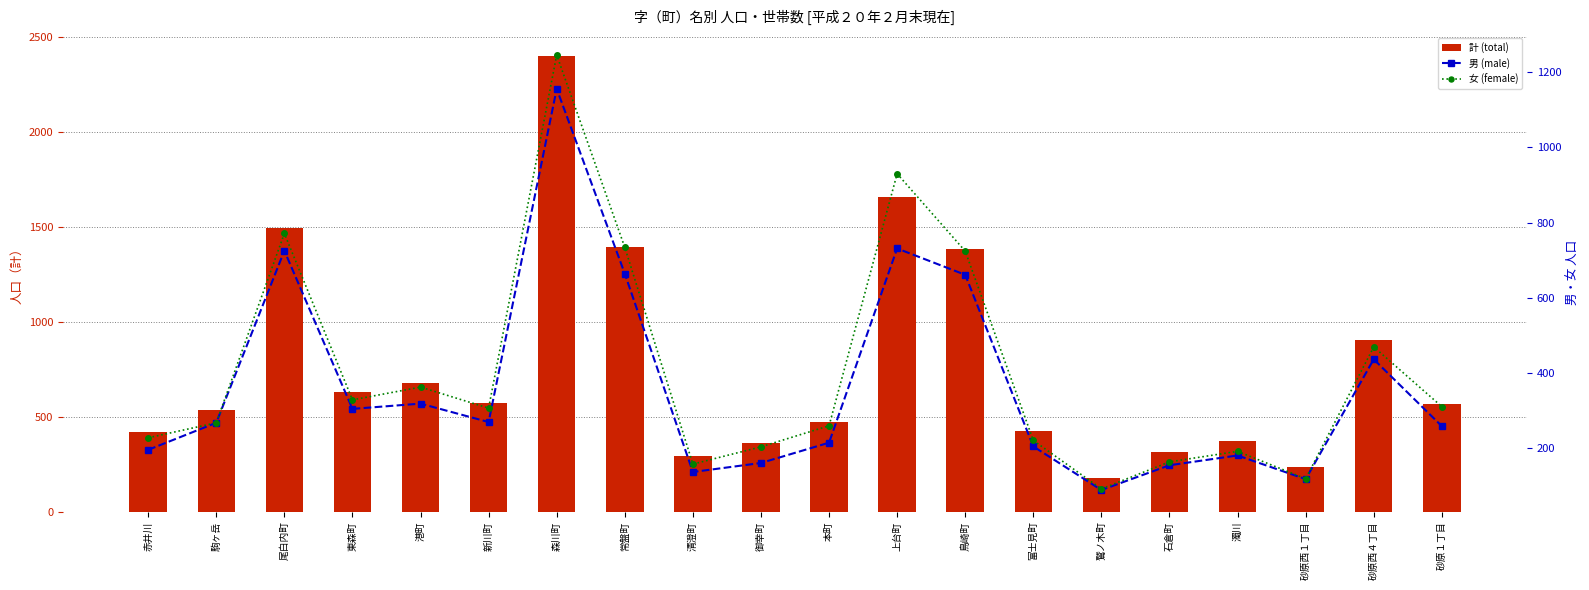

Reading left to right, extract all data points from this chart.

計 (total): 赤井川=422	駒ヶ岳=534	尾白内町=1496	東森町=632	港町=680	新川町=575	森川町=2402	常盤町=1398	清澄町=293	御幸町=363	本町=473	上台町=1661	鳥崎町=1385	富士見町=424	鷲ノ木町=179	石倉町=317	濁川=371	砂原西１丁目=235	砂原西４丁目=905	砂原１丁目=568
男 (male): 赤井川=195	駒ヶ岳=267	尾白内町=725	東森町=304	港町=318	新川町=269	森川町=1156	常盤町=664	清澄町=136	御幸町=160	本町=214	上台町=731	鳥崎町=661	富士見町=204	鷲ノ木町=88	石倉町=154	濁川=180	砂原西１丁目=117	砂原西４丁目=436	砂原１丁目=258
女 (female): 赤井川=227	駒ヶ岳=267	尾白内町=771	東森町=328	港町=362	新川町=306	森川町=1246	常盤町=734	清澄町=157	御幸町=203	本町=259	上台町=930	鳥崎町=724	富士見町=220	鷲ノ木町=91	石倉町=163	濁川=191	砂原西１丁目=118	砂原西４丁目=469	砂原１丁目=310